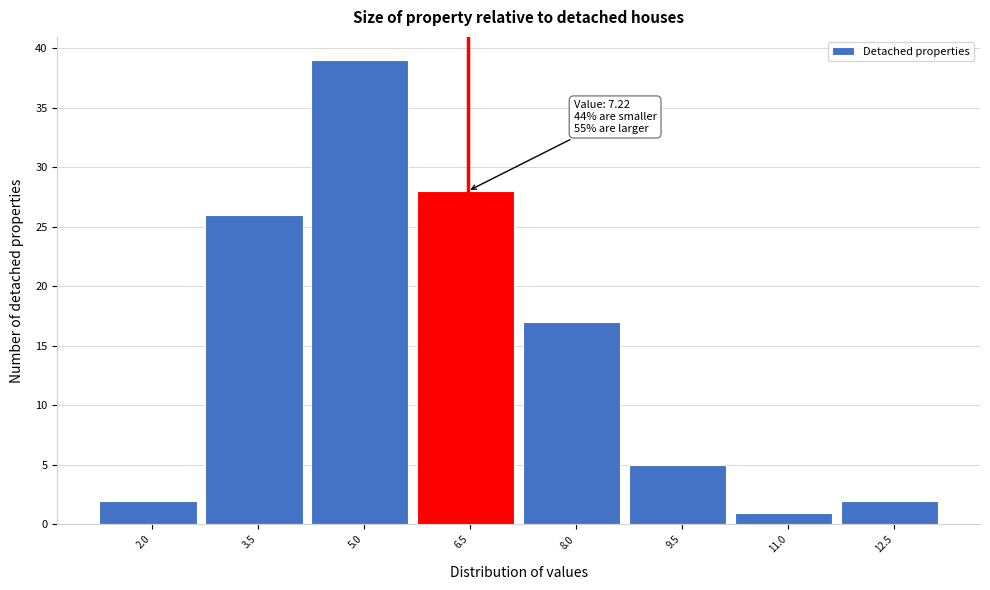

Reading right to left, list all the values displayed in this chart.

2	1	5	17	28	39	26	2